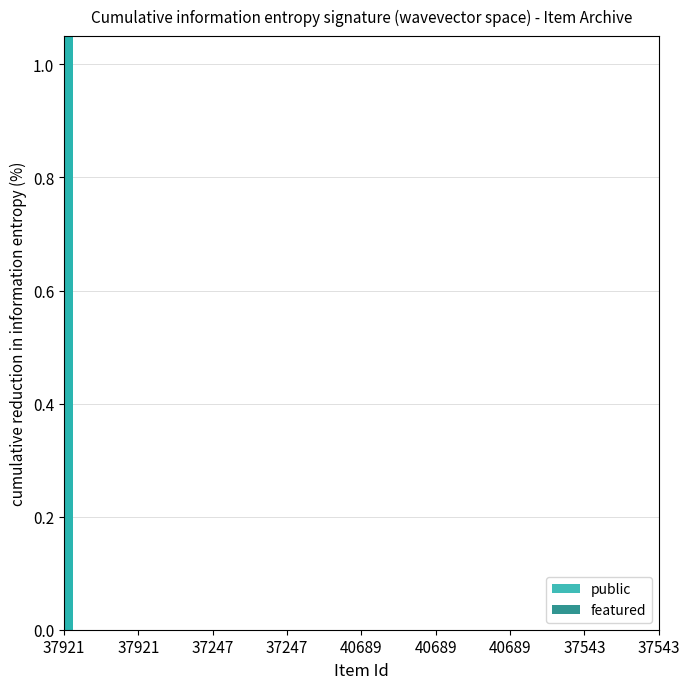

Which label corresponds to the largest value in the chart?

37921